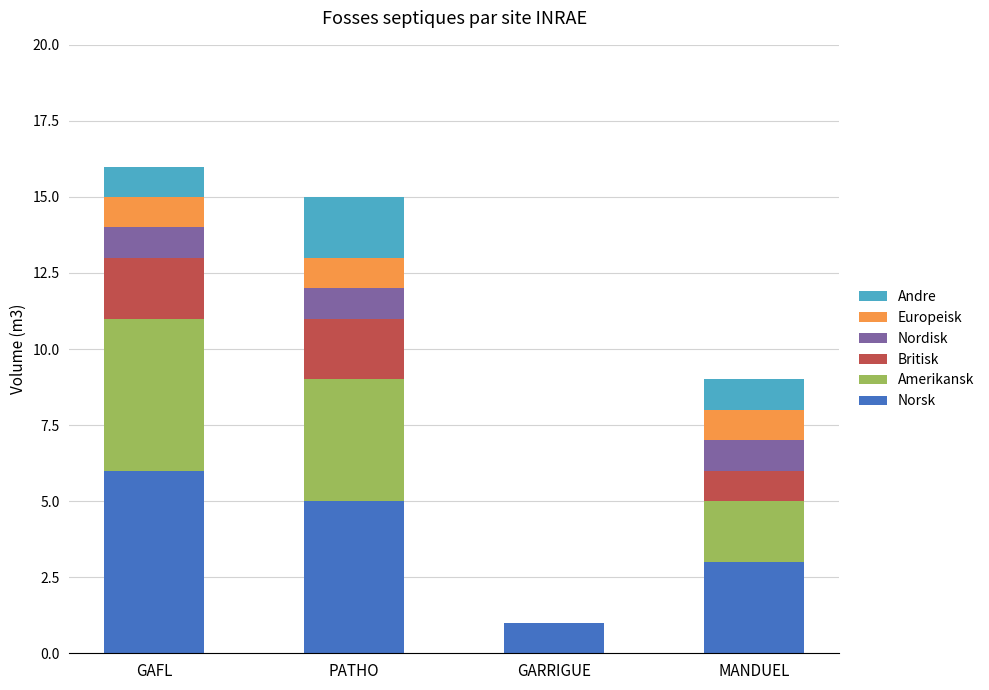

What is the approximate value of Norsk at MANDUEL?

3